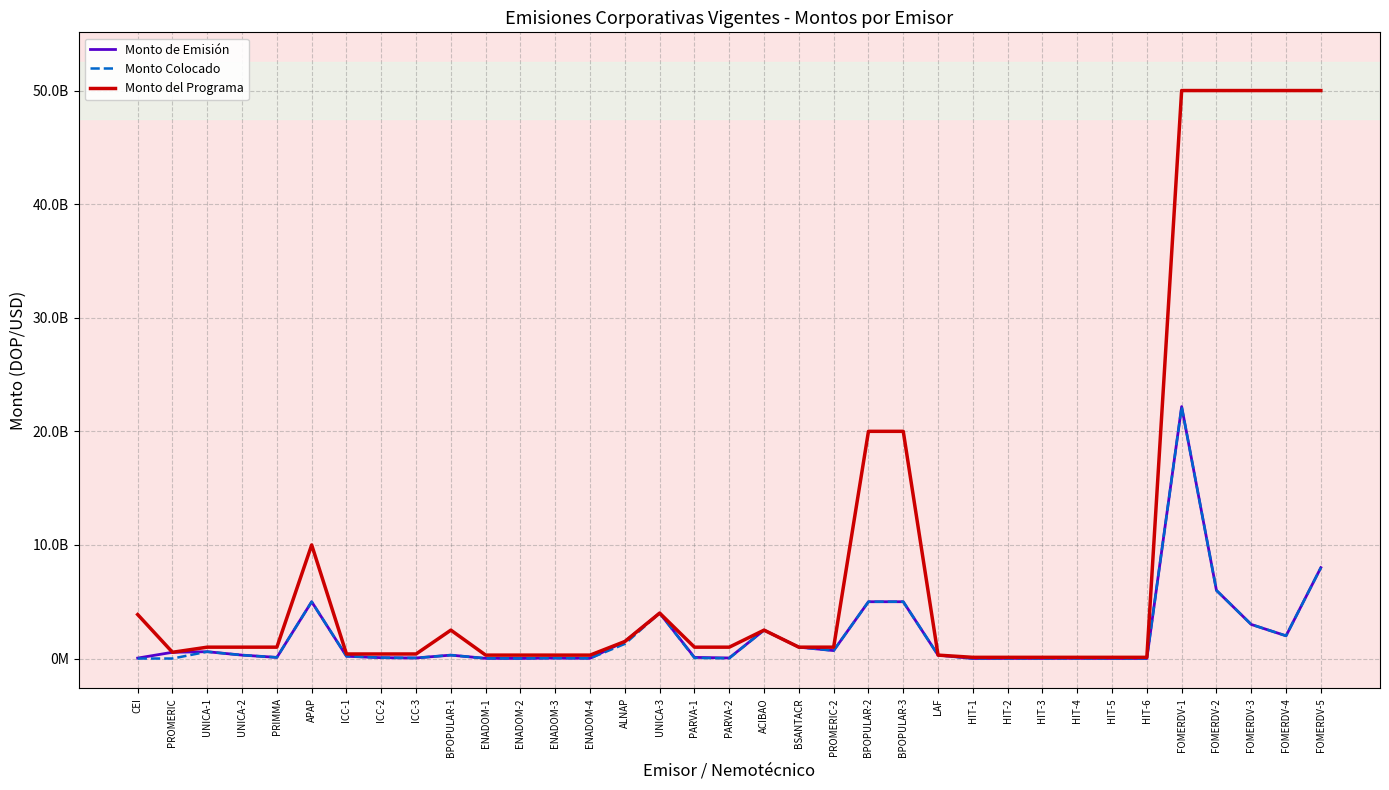

Reading left to right, extract all data points from this chart.

Monto de Emisión: CEI=38721220	PROMERIC=550000000	UNICA-1=600000000	UNICA-2=300000000	PRIMMA=100000000	APAP=5000000000	ICC-1=200000000	ICC-2=75000000	ICC-3=50000000	BPOPULAR-1=300000000	ENADOM-1=15000000	ENADOM-2=10000000	ENADOM-3=40000000	ENADOM-4=20000000	ALNAP=1500000000	UNICA-3=4000000000	PARVA-1=100000000	PARVA-2=50000000	ACIBAO=2500000000	BSANTACR=1000000000	PROMERIC-2=700000000	BPOPULAR-2=5000000000	BPOPULAR-3=5000000000	LAF=300000000	HIT-1=5000000	HIT-2=10000000	HIT-3=10000000	HIT-4=15000000	HIT-5=5000000	HIT-6=5000000	FOMERDV-1=22178200000	FOMERDV-2=6000000000	FOMERDV-3=3000000000	FOMERDV-4=2000000000	FOMERDV-5=8000000000
Monto Colocado: CEI=0	PROMERIC=0	UNICA-1=600000000	UNICA-2=300000000	PRIMMA=100000000	APAP=5000000000	ICC-1=200000000	ICC-2=75000000	ICC-3=50000000	BPOPULAR-1=300000000	ENADOM-1=15000000	ENADOM-2=10000000	ENADOM-3=40000000	ENADOM-4=20000000	ALNAP=1290000000	UNICA-3=4000000000	PARVA-1=49348400	PARVA-2=24002600	ACIBAO=2500000000	BSANTACR=1000000000	PROMERIC-2=700000000	BPOPULAR-2=5000000000	BPOPULAR-3=5000000000	LAF=300000000	HIT-1=5000000	HIT-2=10000000	HIT-3=10000000	HIT-4=15000000	HIT-5=5000000	HIT-6=5000000	FOMERDV-1=22178200000	FOMERDV-2=6000000000	FOMERDV-3=3000000000	FOMERDV-4=2000000000	FOMERDV-5=8000000000
Monto del Programa: CEI=3872122000	PROMERIC=550000000	UNICA-1=1000000000	UNICA-2=1000000000	PRIMMA=1000000000	APAP=10000000000	ICC-1=400000000	ICC-2=400000000	ICC-3=400000000	BPOPULAR-1=2500000000	ENADOM-1=300000000	ENADOM-2=300000000	ENADOM-3=300000000	ENADOM-4=300000000	ALNAP=1500000000	UNICA-3=4000000000	PARVA-1=1000000000	PARVA-2=1000000000	ACIBAO=2500000000	BSANTACR=1000000000	PROMERIC-2=1000000000	BPOPULAR-2=20000000000	BPOPULAR-3=20000000000	LAF=300000000	HIT-1=105000000	HIT-2=105000000	HIT-3=105000000	HIT-4=105000000	HIT-5=105000000	HIT-6=105000000	FOMERDV-1=50000000000	FOMERDV-2=50000000000	FOMERDV-3=50000000000	FOMERDV-4=50000000000	FOMERDV-5=50000000000